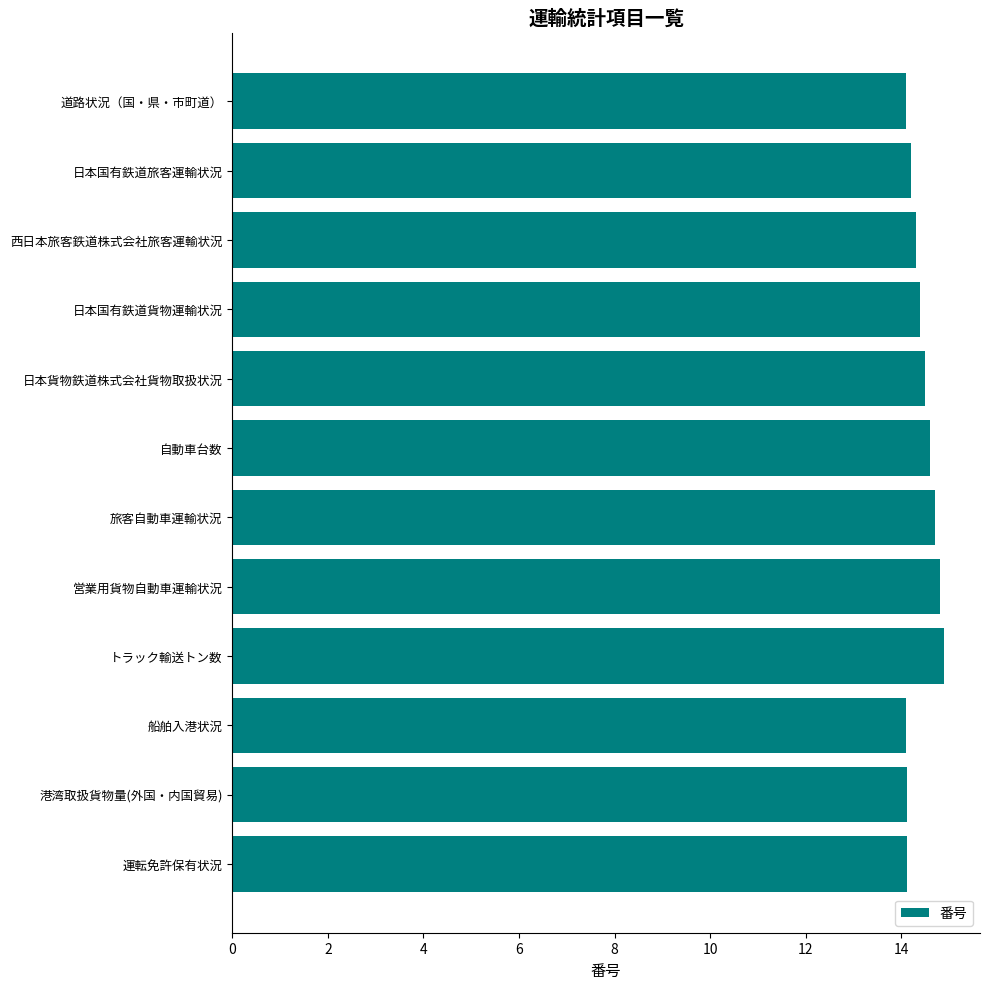

Approximately how many times larger is the value at 旅客自動車運輸状況 compared to 運転免許保有状況?

1.0